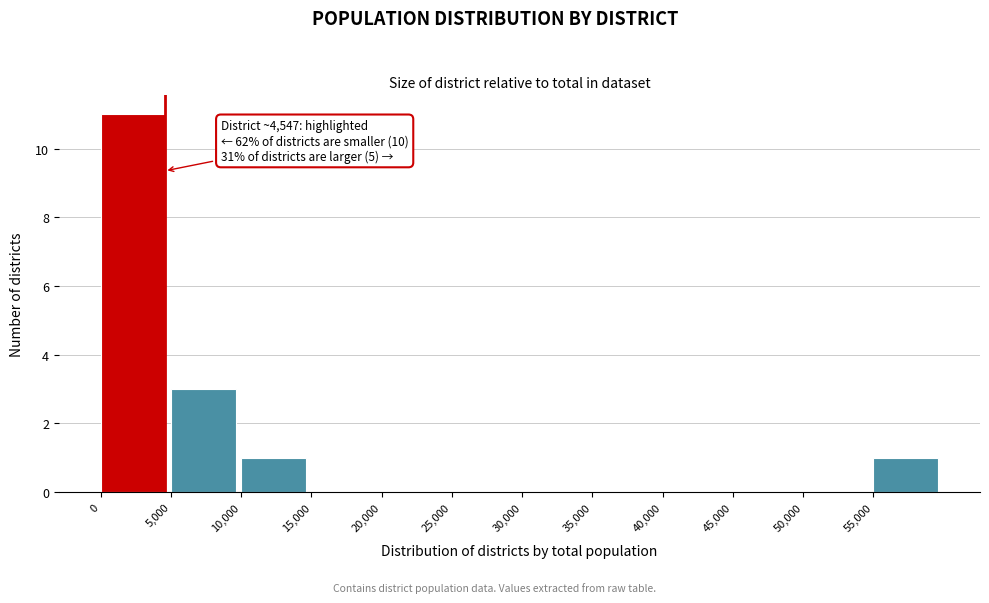

Which range on the x-axis has the tallest bar?

0 to 5000